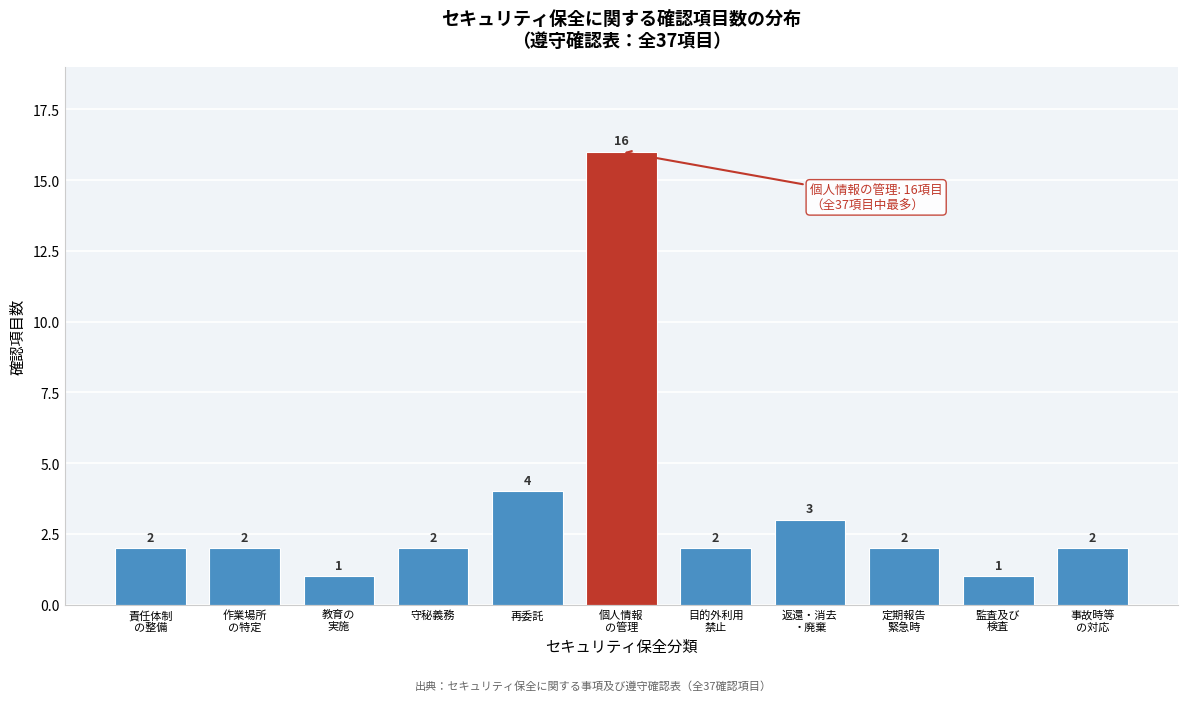

Reading right to left, what are all the values shown in this chart?

2	1	2	3	2	16	4	2	1	2	2